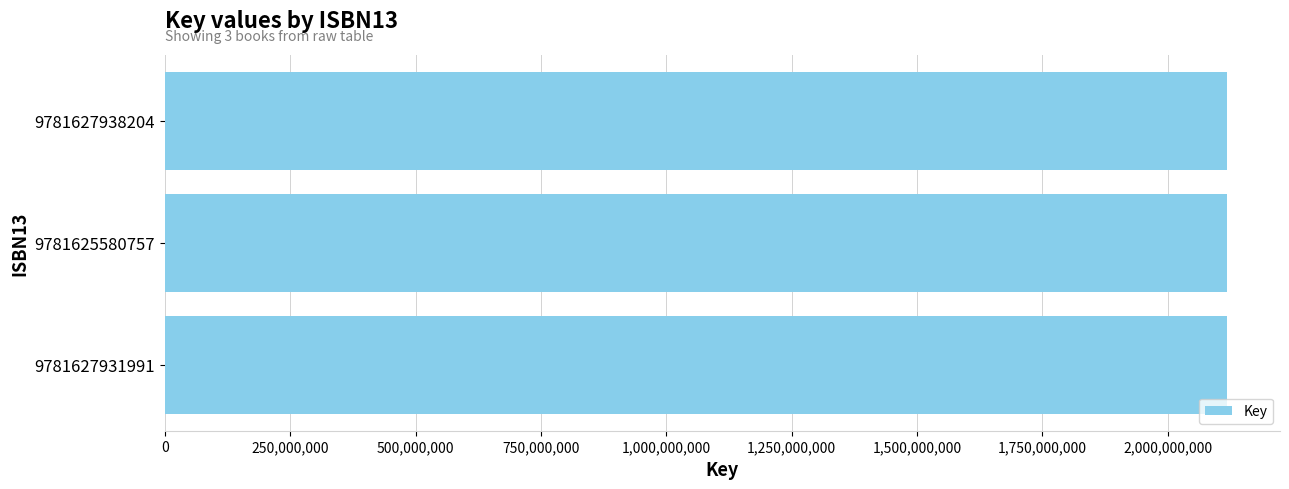

What is the sum of all values?

6353542826